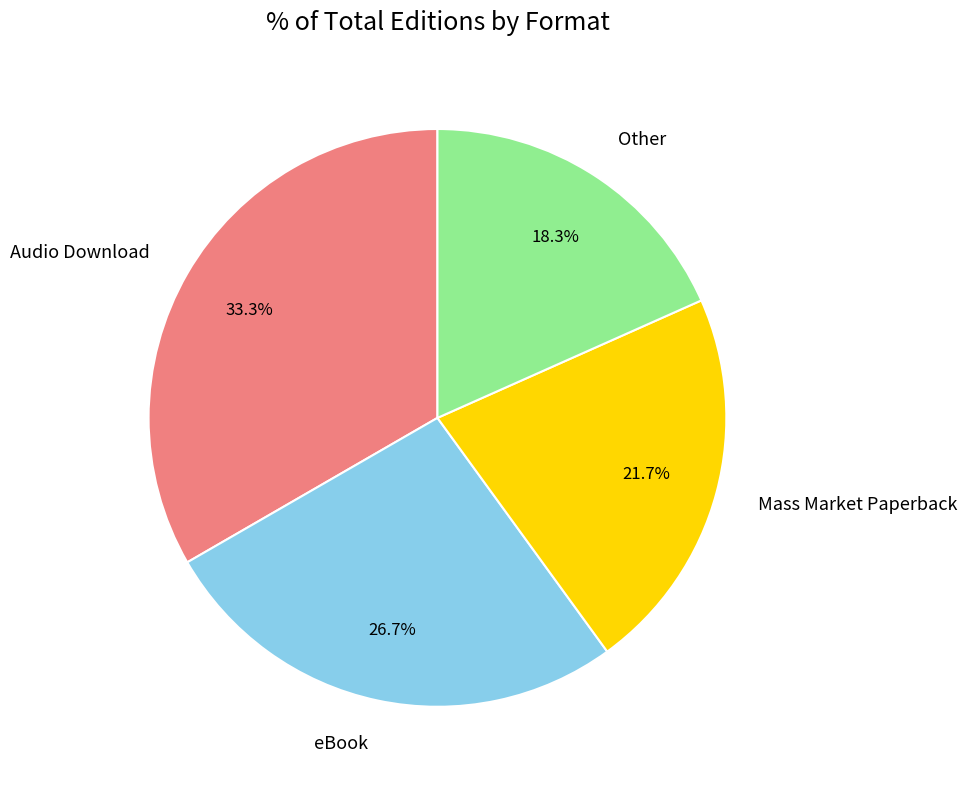

Is there a majority slice in this chart?

No